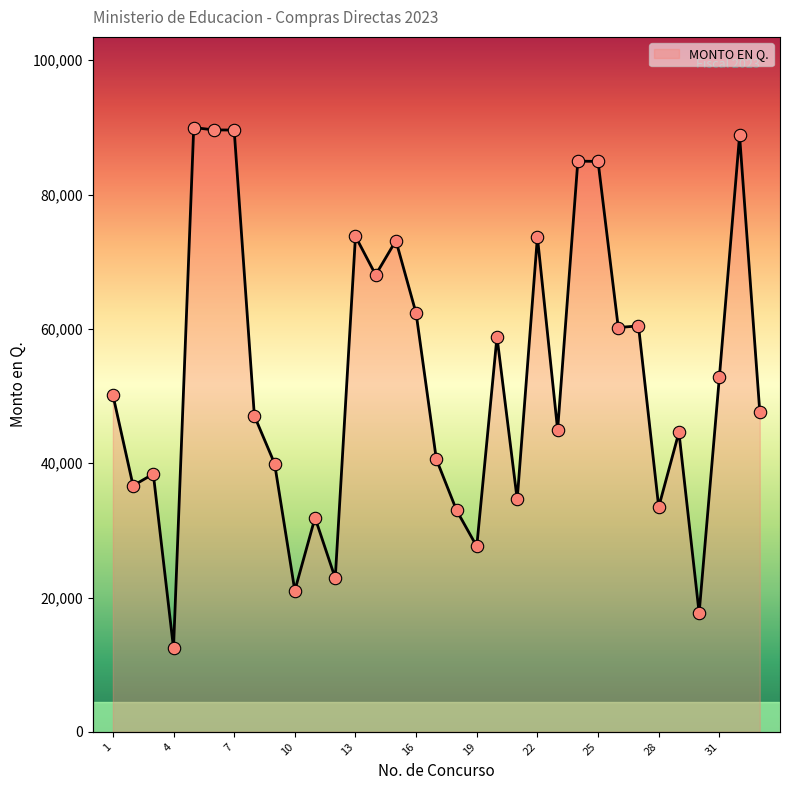

What is the change in value from 13 to 26?

-13583.7